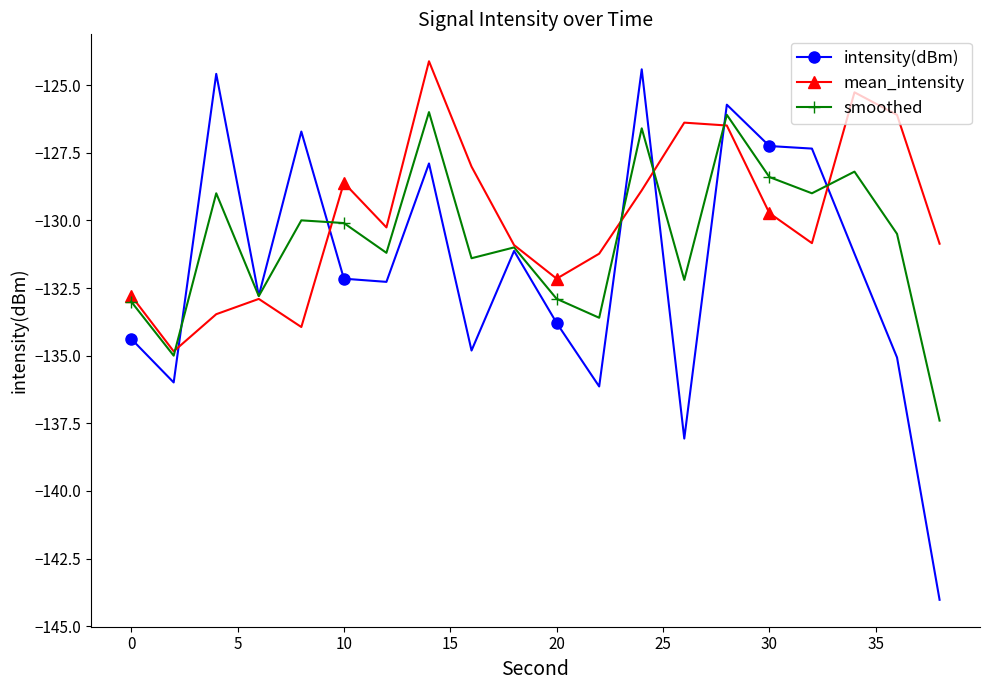

What are all the series names shown in the legend?

intensity(dBm), mean_intensity, smoothed